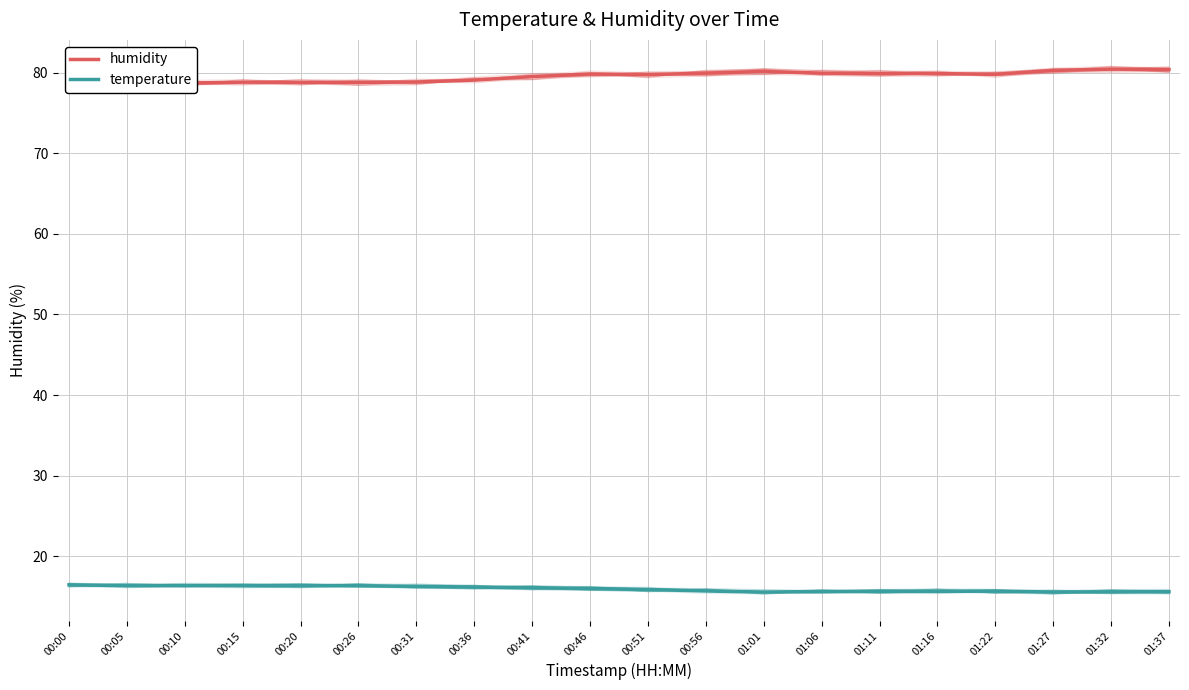

What is the maximum value shown in the chart?

80.4